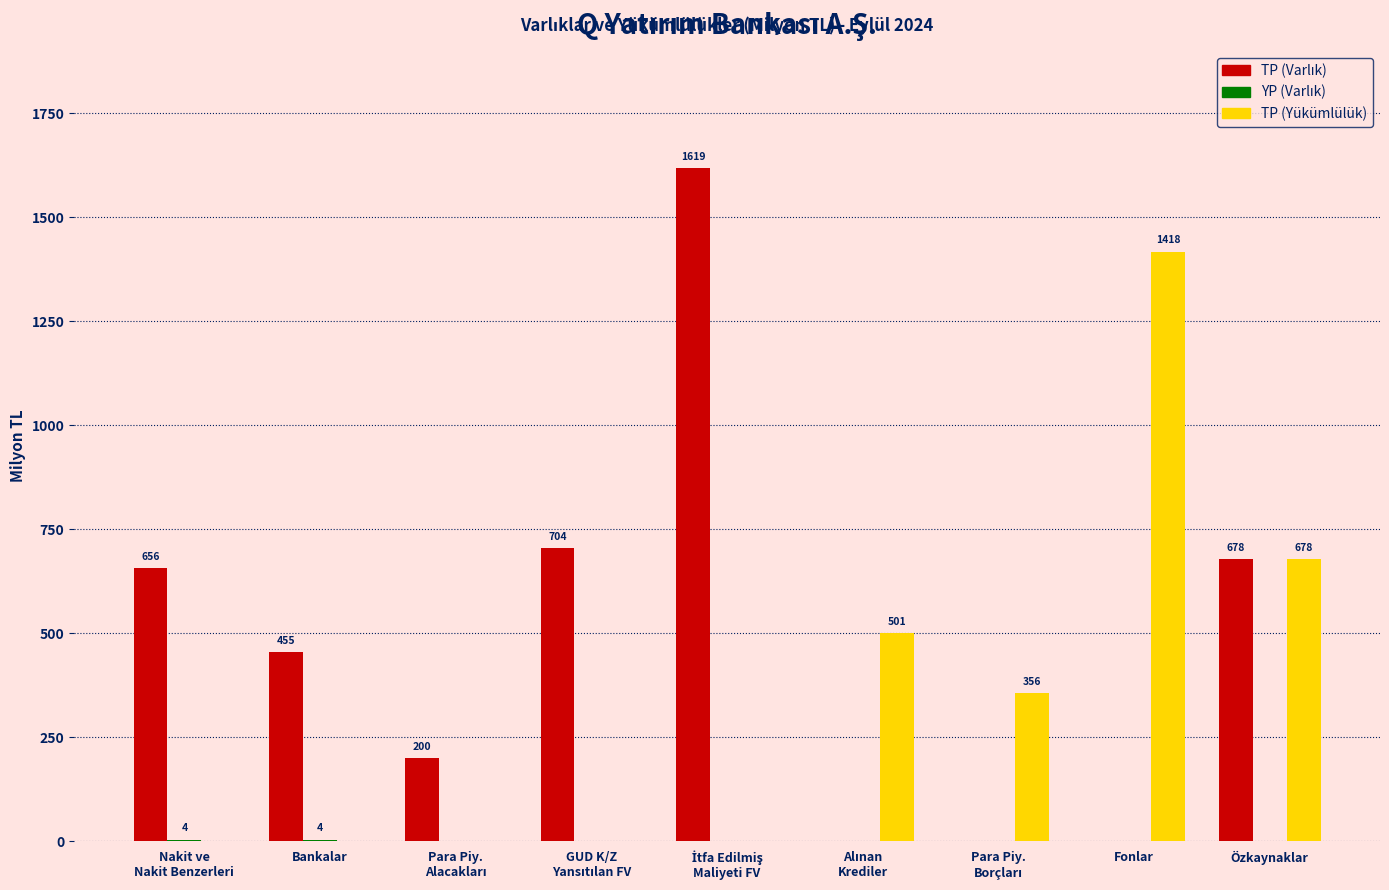

Is it true that TP (Yükümlülük) equals 1417.7 at Fonlar?

True